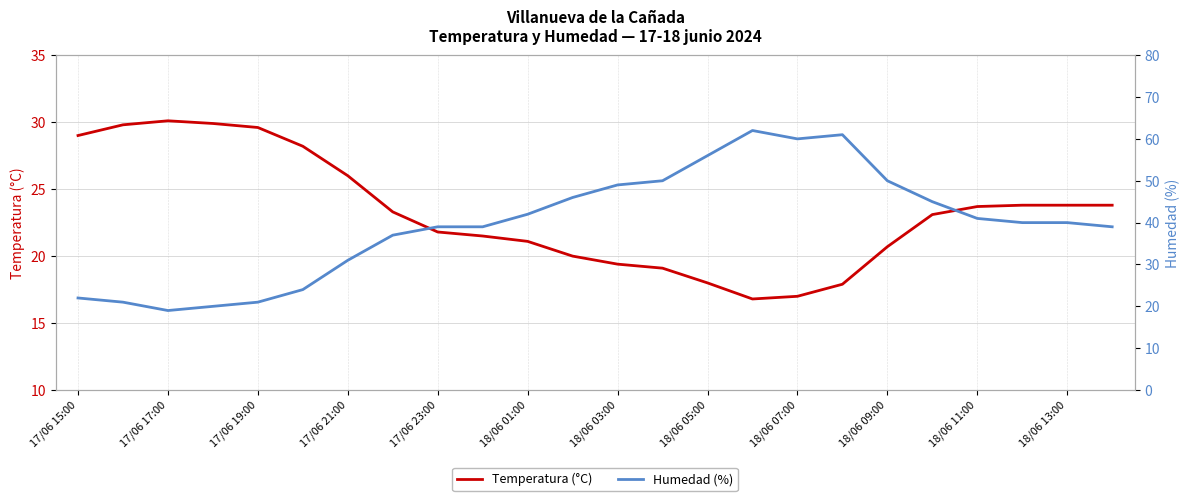

True or false: Temperatura (°C) has a value of 19.4 at 18/06 03:00.

True